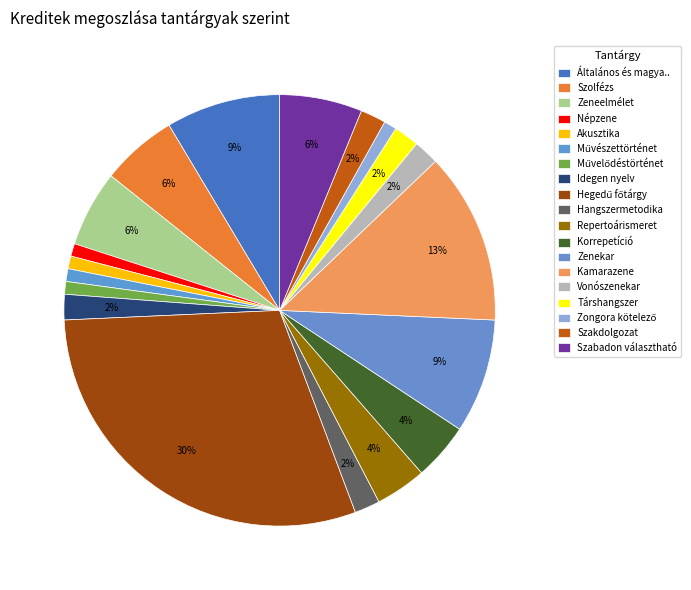

Count the number of slices in the pie.

19